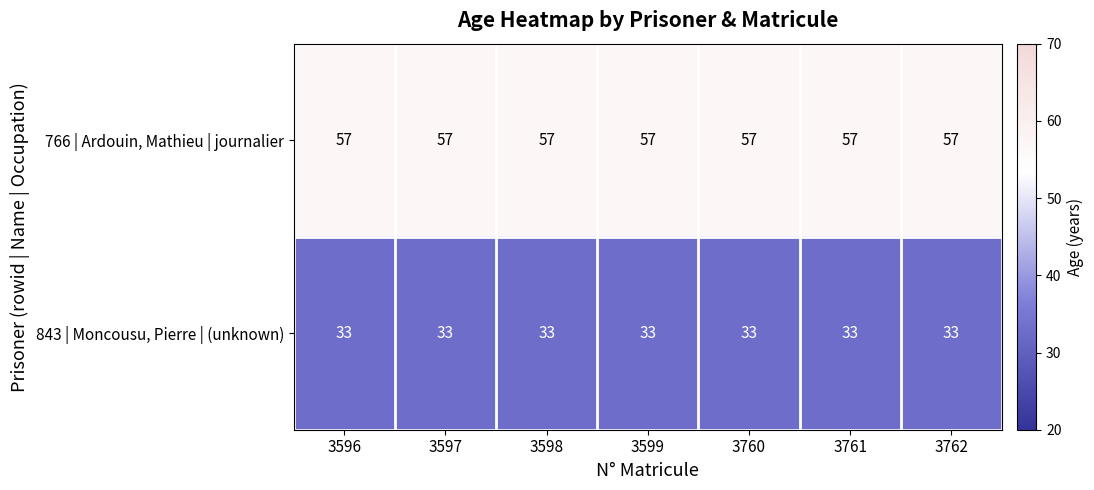

What is the difference between the highest and lowest values at 3760?

24